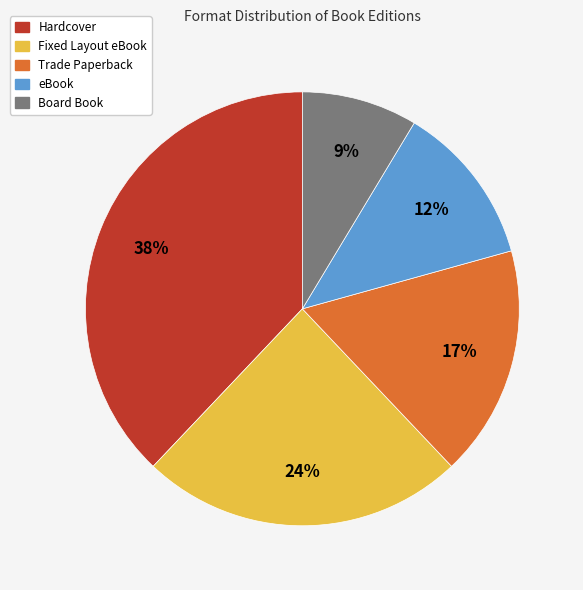

Which slice is the largest?

Hardcover